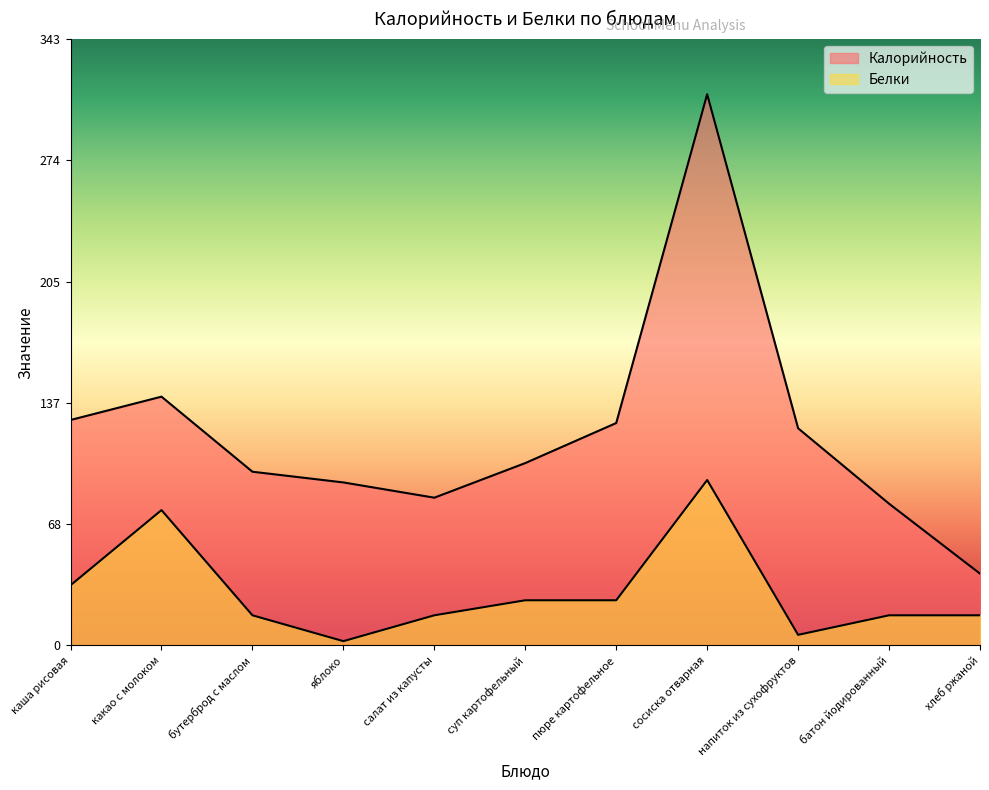

What is the label of the 5th point from the left?

салат из капусты